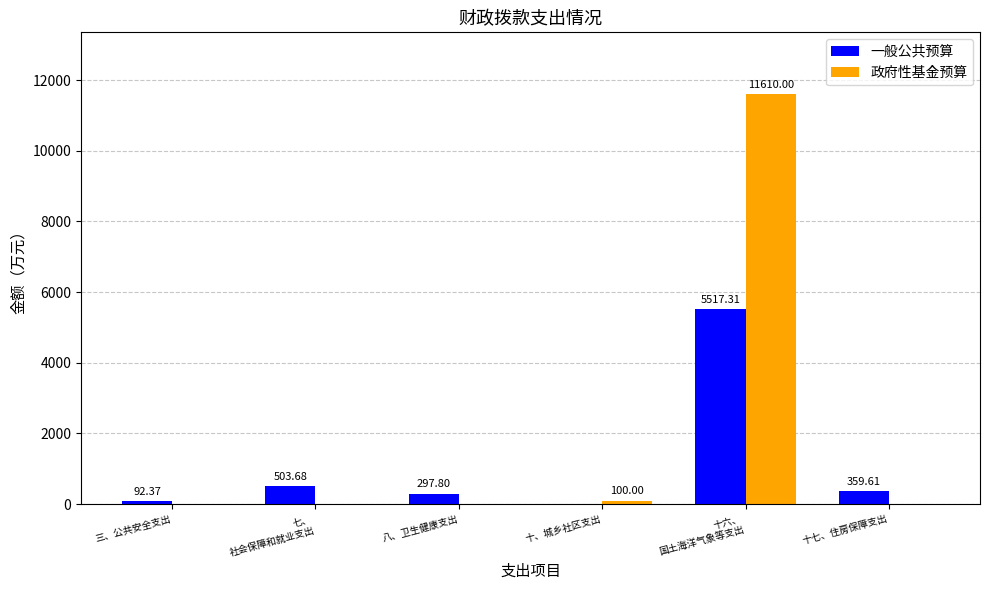

What is the average value of the 一般公共预算 series?

1128.5